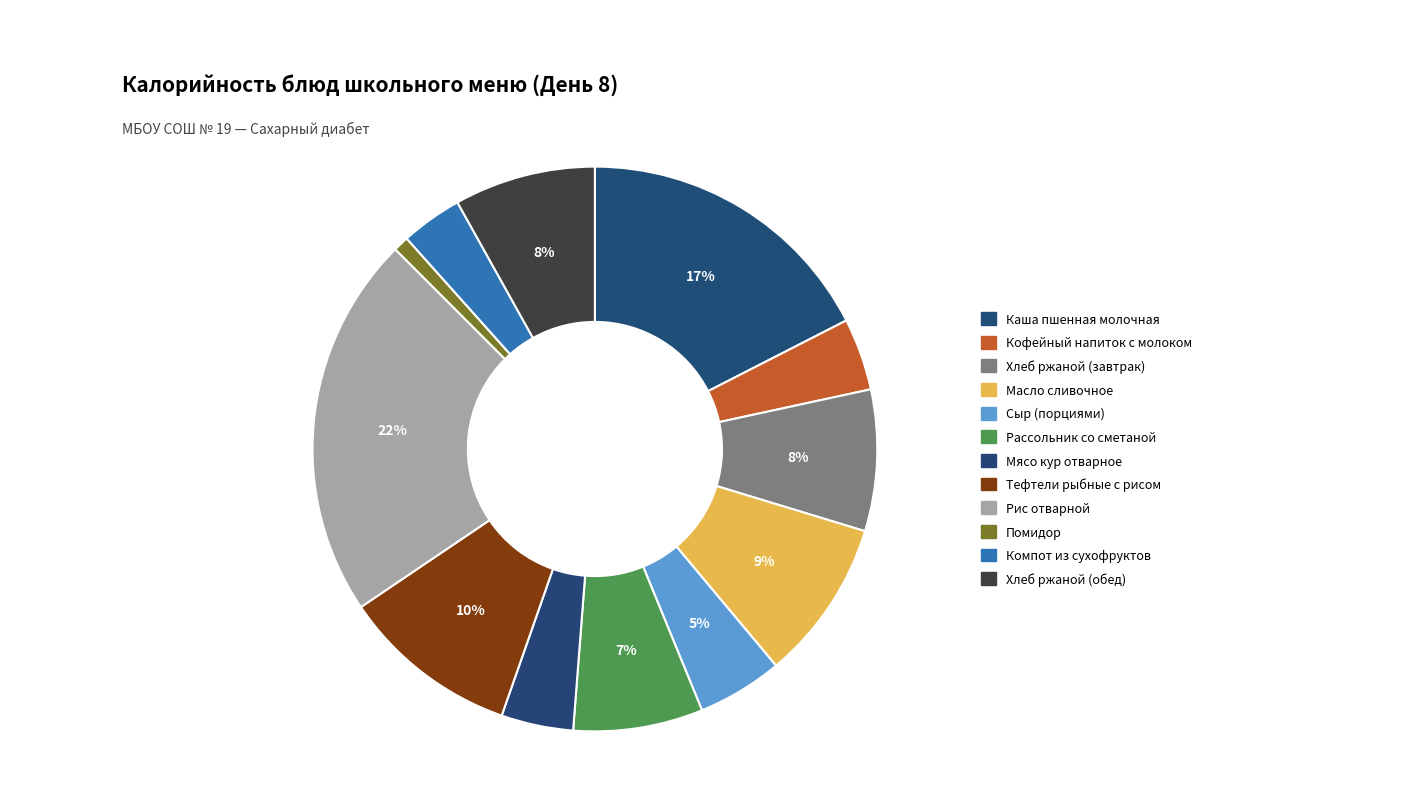

How many segments does this pie chart have?

12